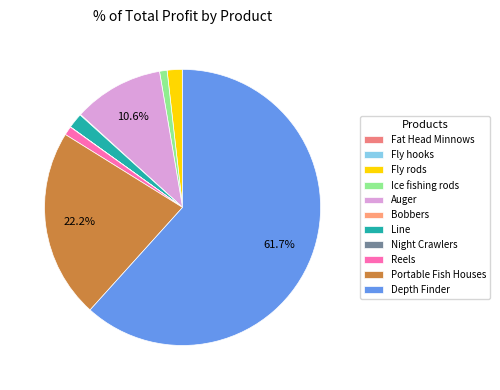

What is the majority slice?

Depth Finder